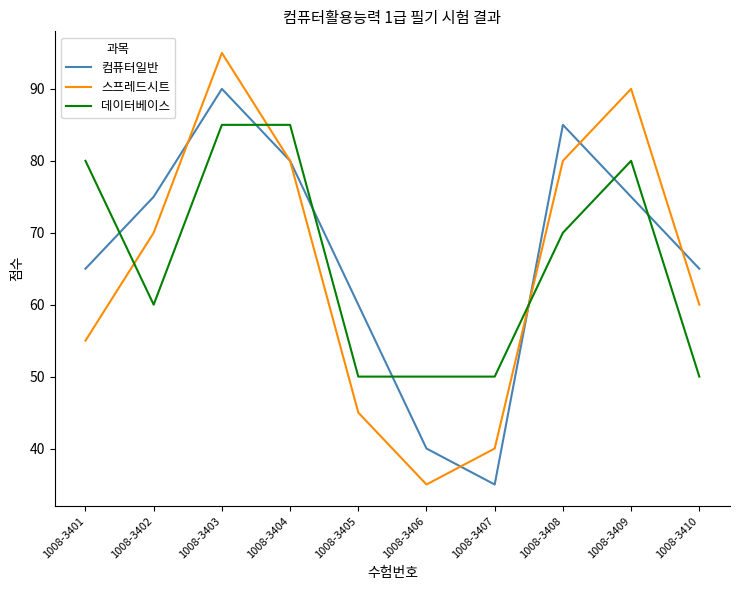

Reading right to left, what are all the values shown in this chart?

컴퓨터일반: 65	75	85	35	40	60	80	90	75	65
스프레드시트: 60	90	80	40	35	45	80	95	70	55
데이터베이스: 50	80	70	50	50	50	85	85	60	80